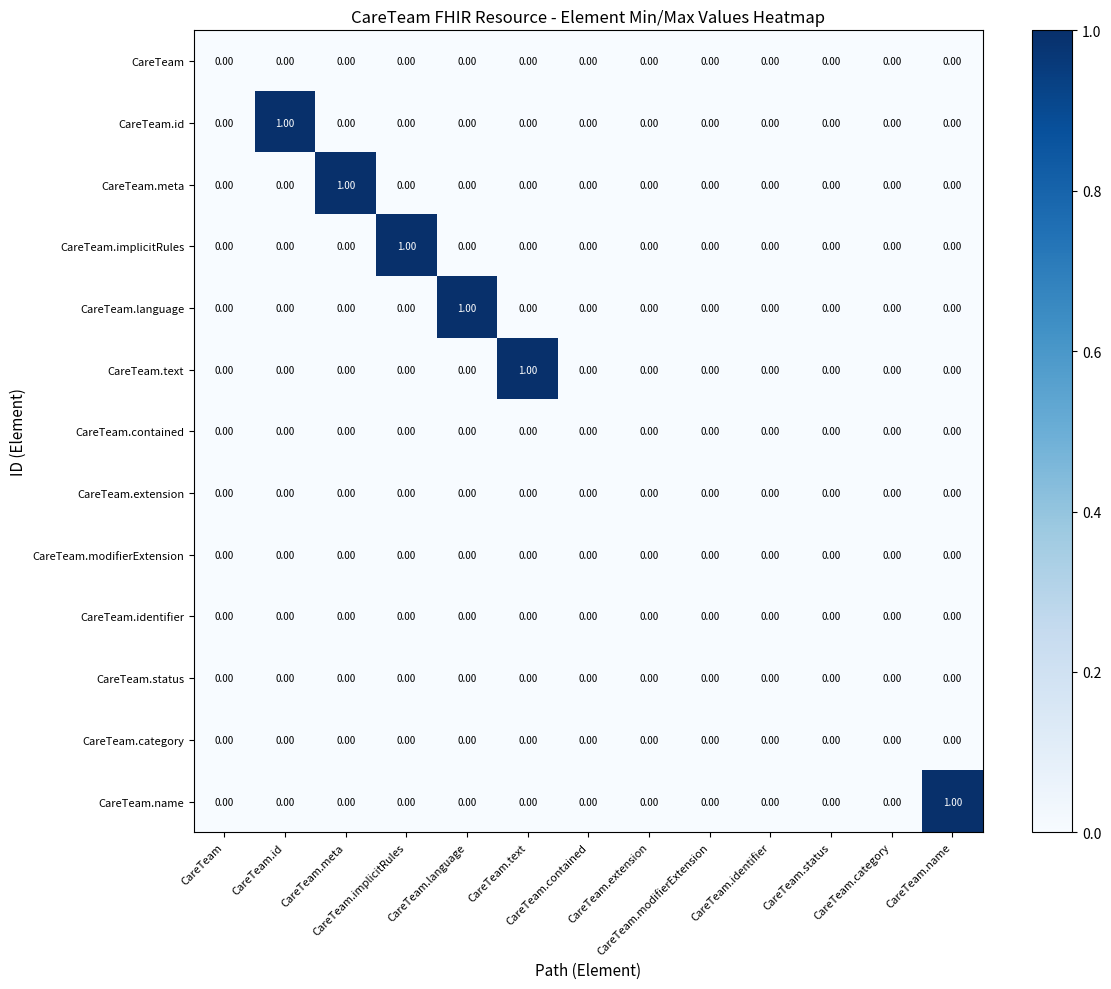

At CareTeam, list the series in order from smallest to largest.

CareTeam, CareTeam.id, CareTeam.meta, CareTeam.implicitRules, CareTeam.language, CareTeam.text, CareTeam.contained, CareTeam.extension, CareTeam.modifierExtension, CareTeam.identifier, CareTeam.status, CareTeam.category, CareTeam.name